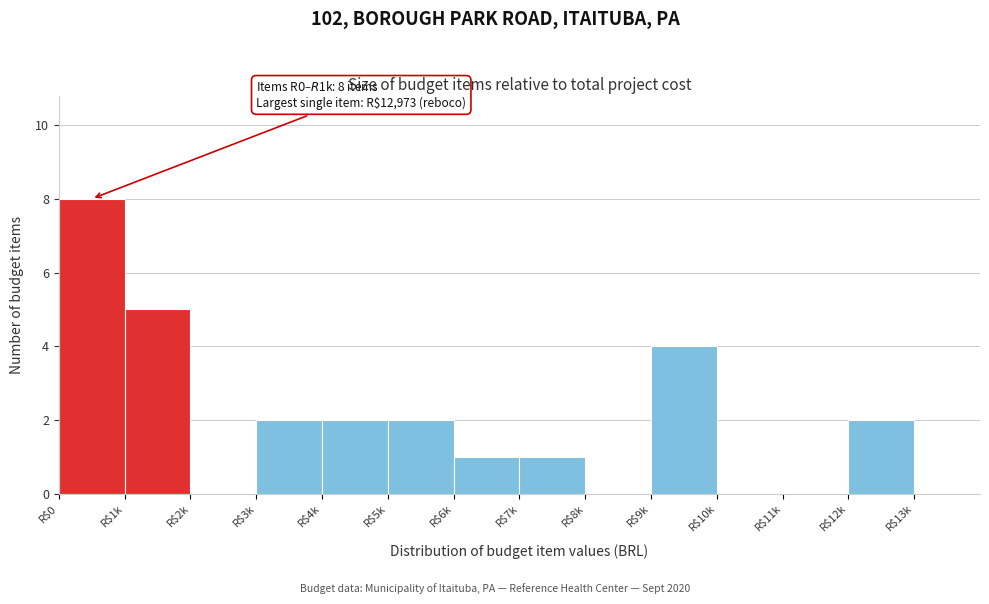

The chart shows a value of 0 at R$2k. True or false?

True